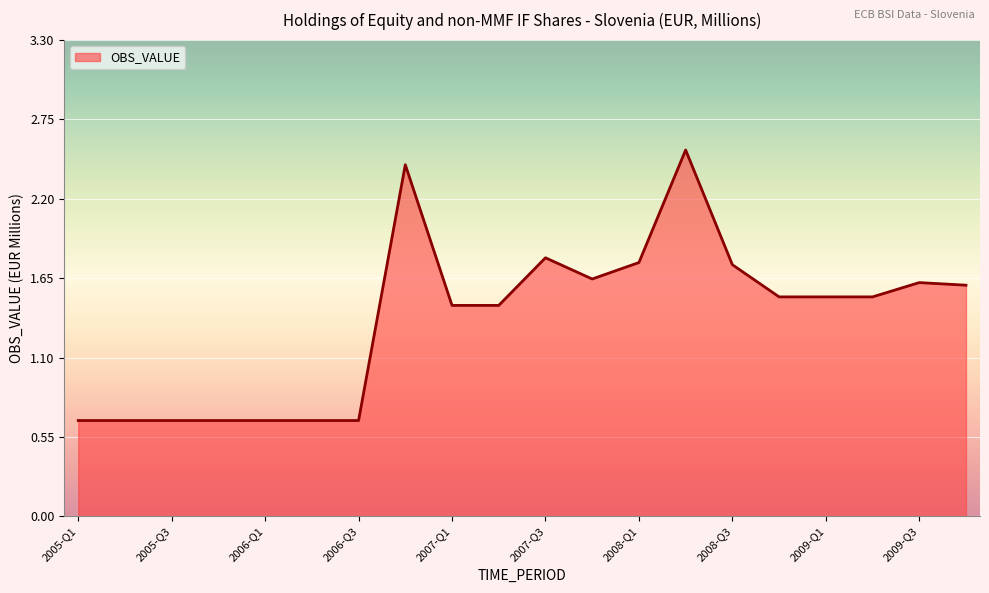

How many interior local valleys (lower than both neighbors) does the data have?

1